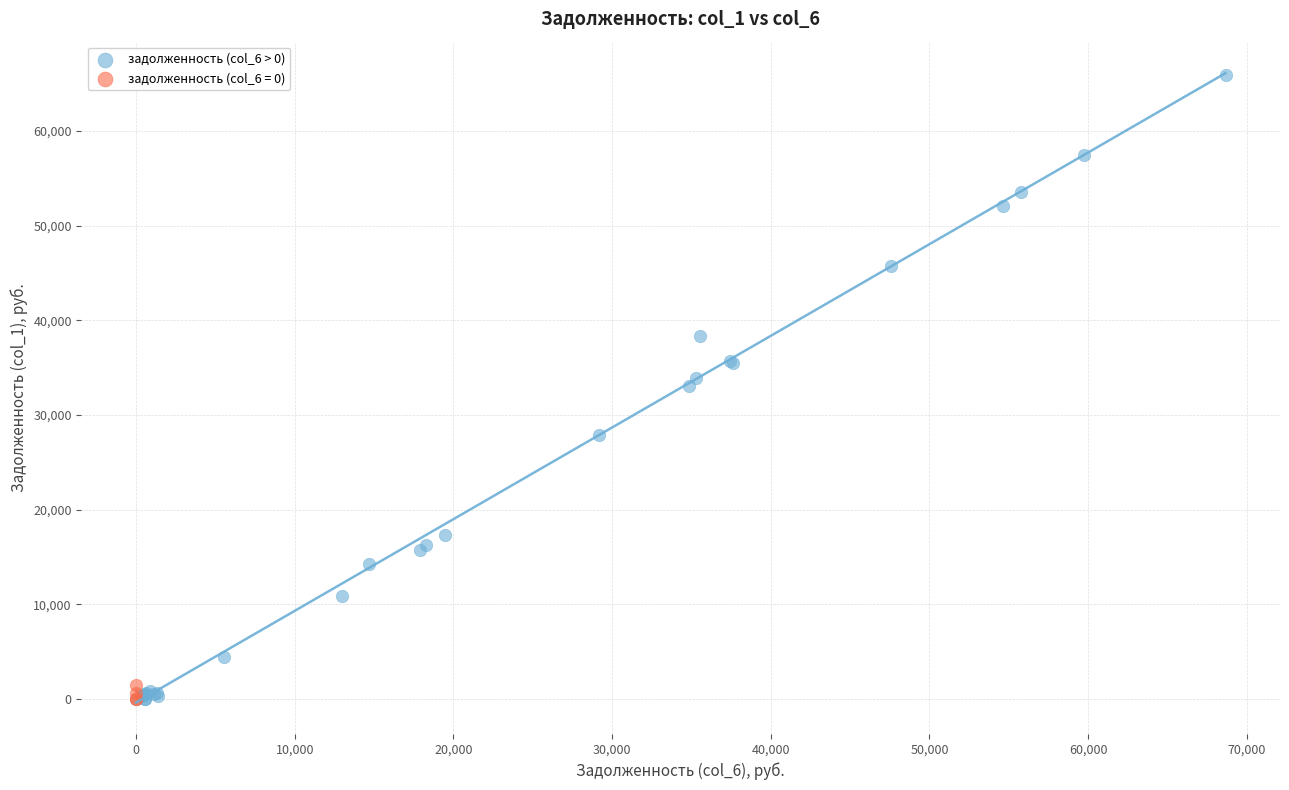

Which series reaches the maximum Y coordinate?

задолженность (col_6 > 0)